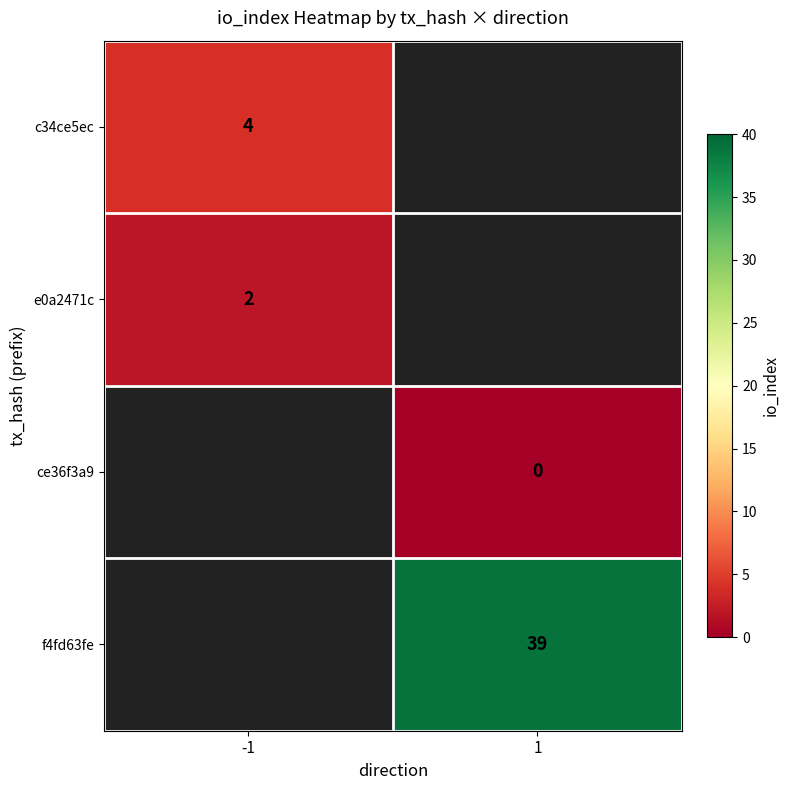

Is it true that e0a2471c equals 3 at -1?

False